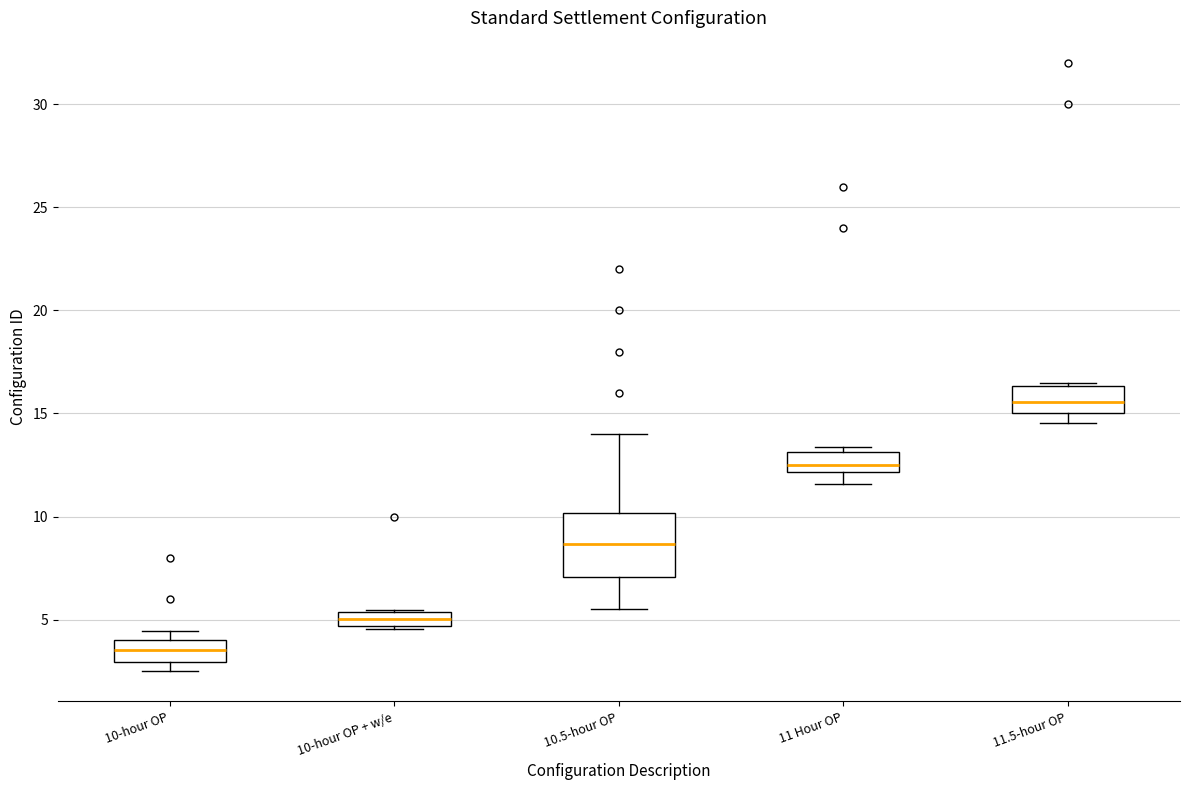

Which box's median line is the lowest?

10-hour OP